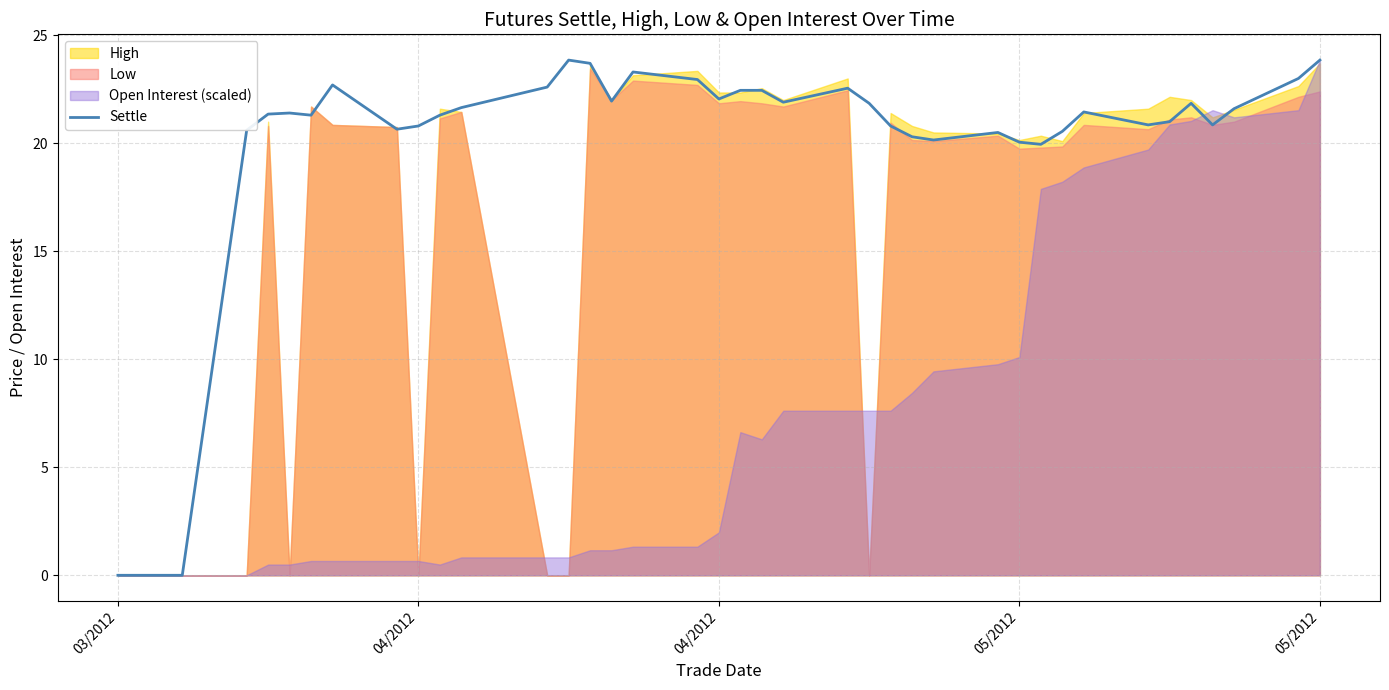

Is it true that the value at 05/2012 is 23.9?

True